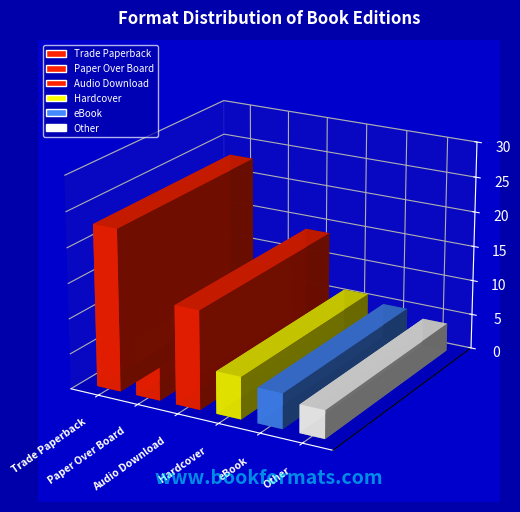

What position from the left is eBook?

5